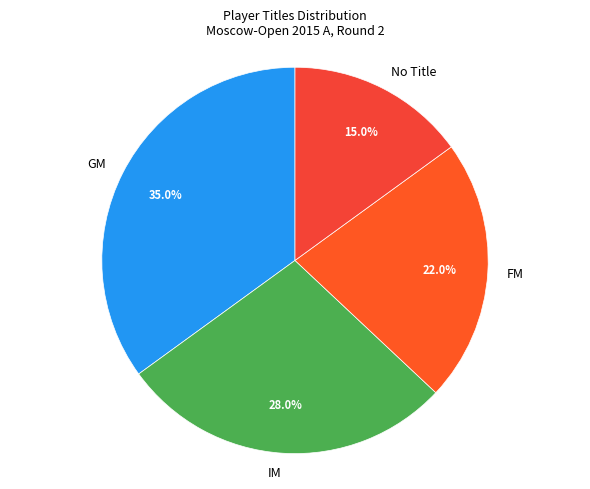

To the nearest percent, what is the average slice percentage?

25%